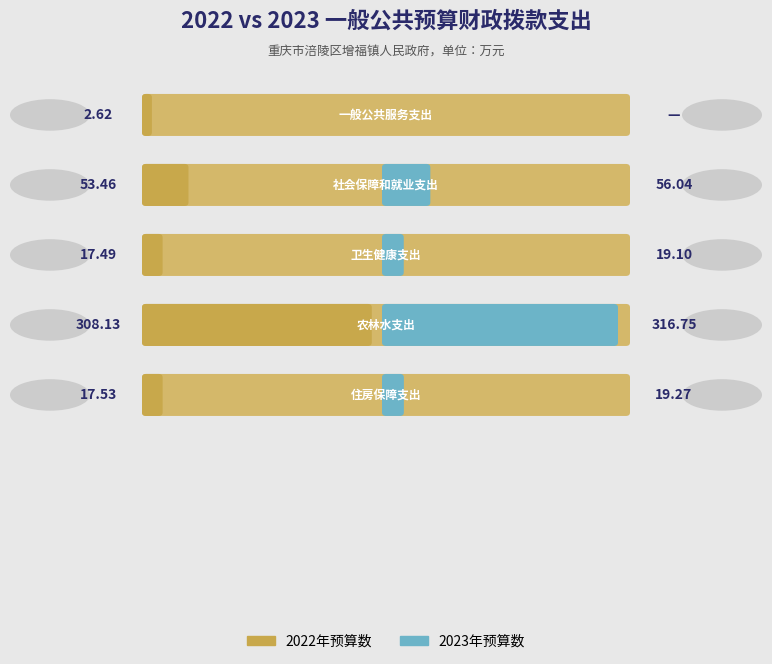

Which series has the largest range (max minus min)?

2023年预算数